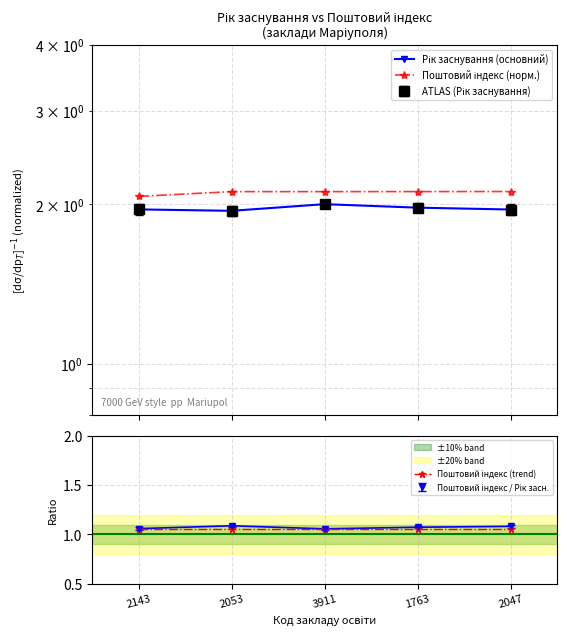

What is the maximum value for Поштовий індекс (trend)?

1.1